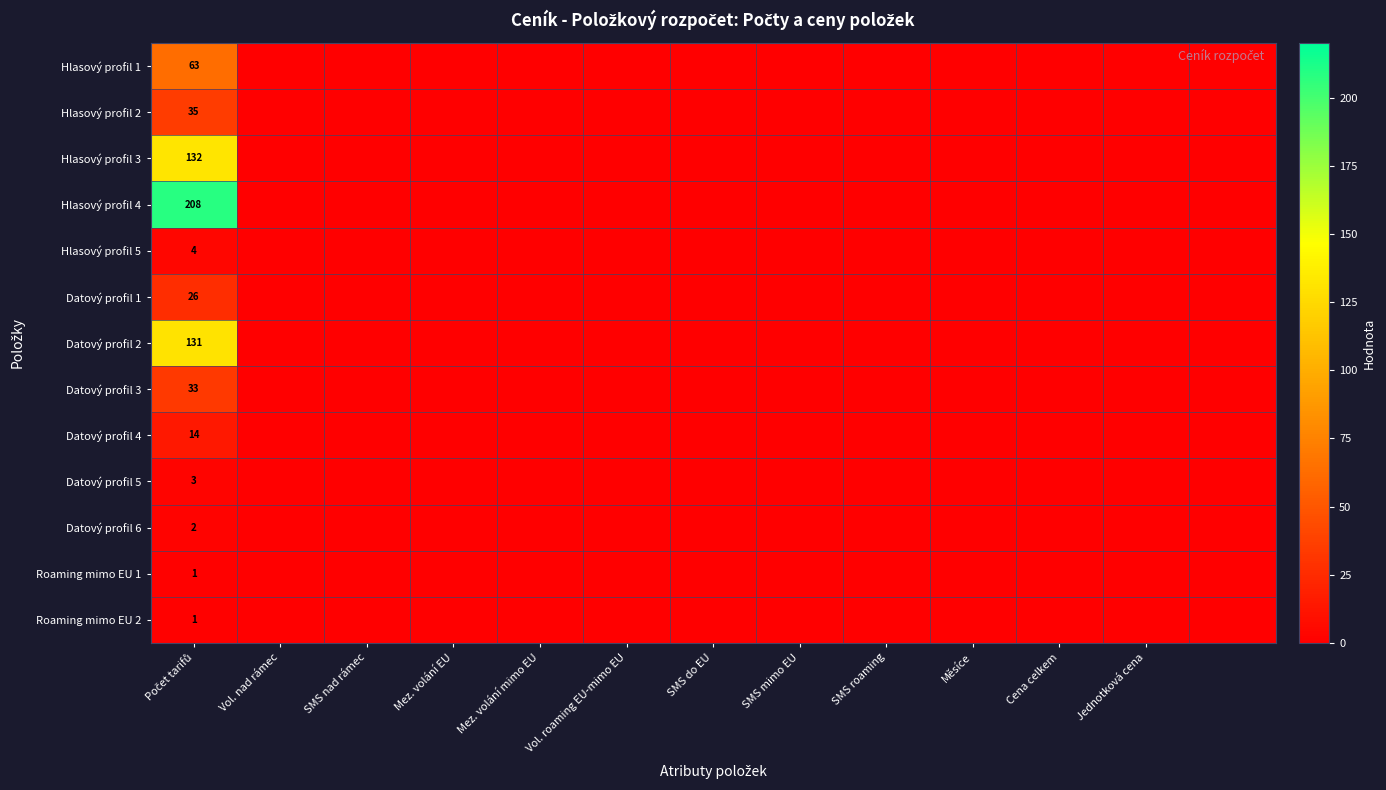

How many categories are shown in the chart?

13